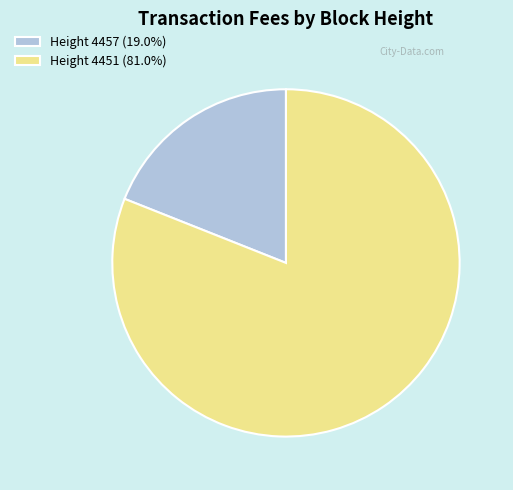

Do Height 4451 (81.0%) and Height 4457 (19.0%) together represent more than half of the pie?

Yes